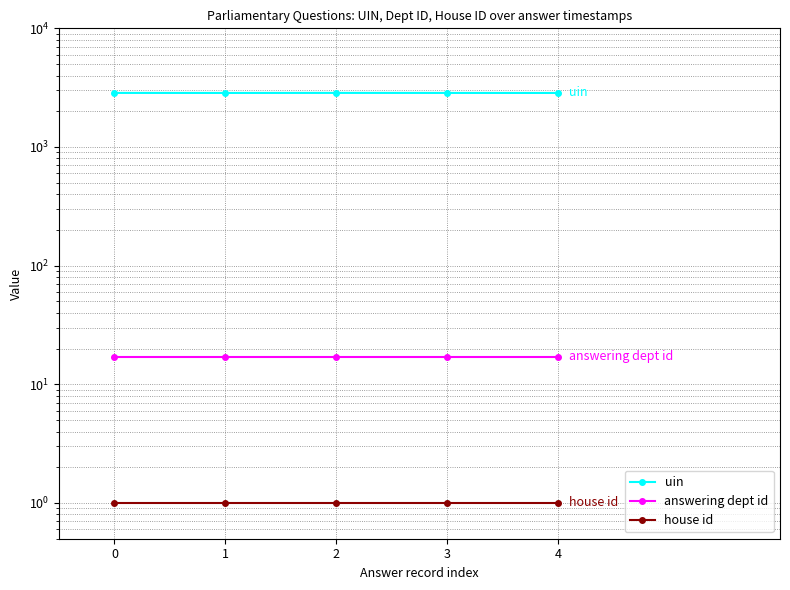

Rank the series by their maximum value, from lowest to highest.

house id, answering dept id, uin